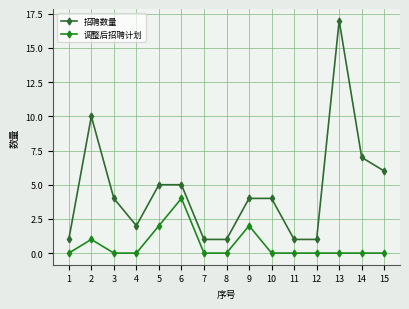

Which series has the widest spread of values?

招聘数量